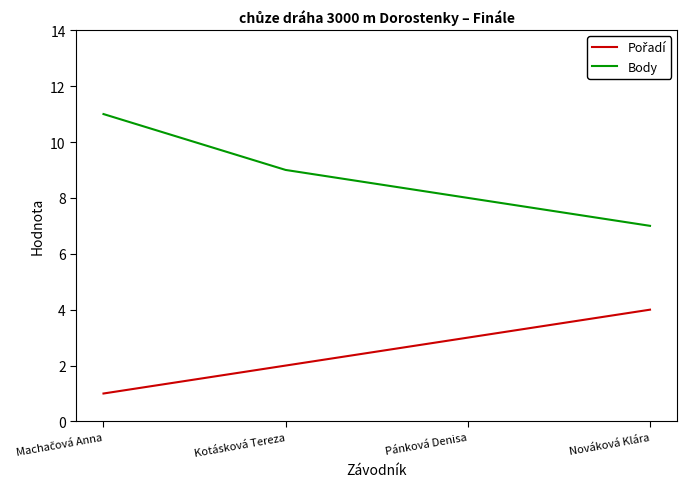

What is the highest value of the Body series?

11